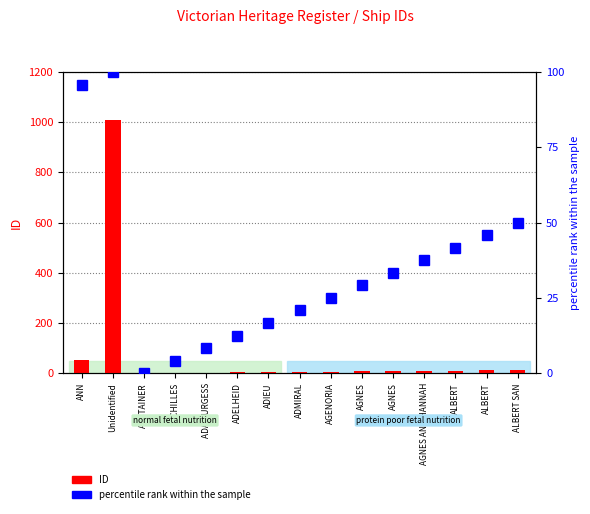

List the labels in order of percentile rank within the sample value, largest first.

Unidentified, ANN, ALBERT SAN, ALBERT, ALBERT, AGNES AND HANNAH, AGNES, AGNES, AGENORIA, ADMIRAL, ADIEU, ADELHEID, ADA BURGESS, ACHILLES, ABSTAINER